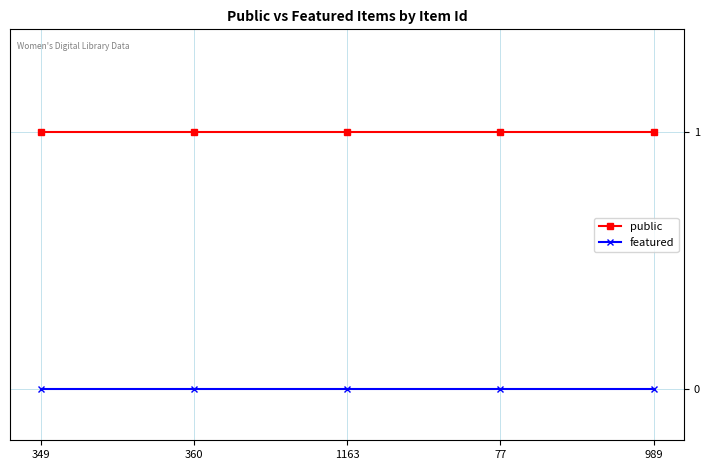

The featured series shows 0 at 989. True or false?

True